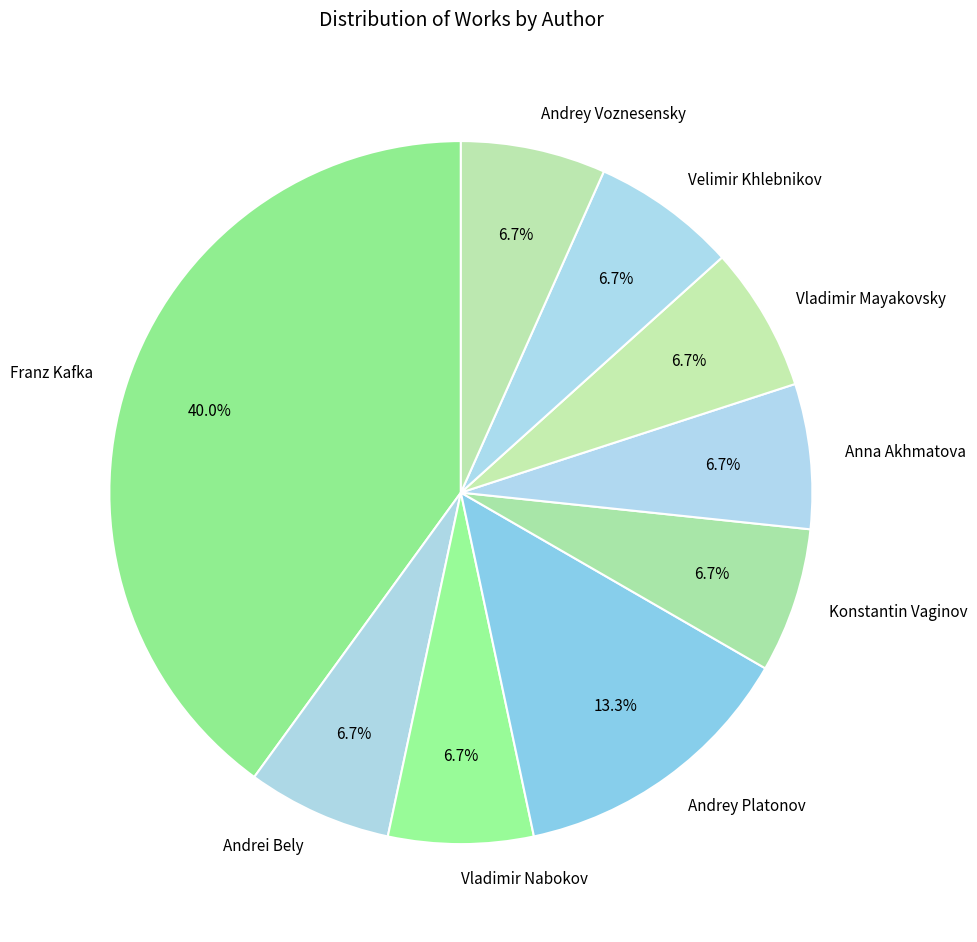

To the nearest percent, what is the difference between the largest and smallest slice percentages?

33%